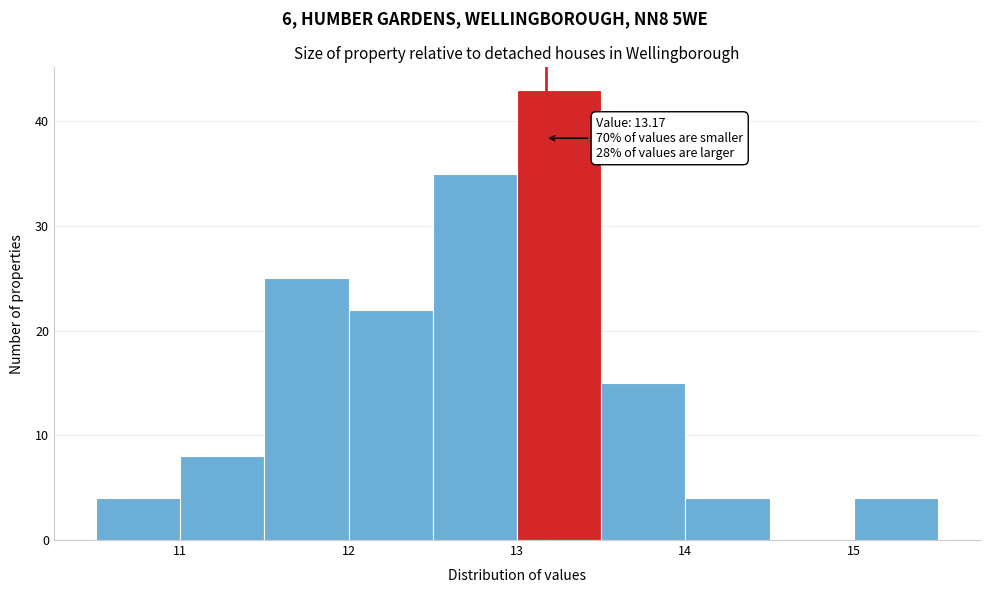

Which range on the x-axis has the tallest bar?

13.0 to 13.5